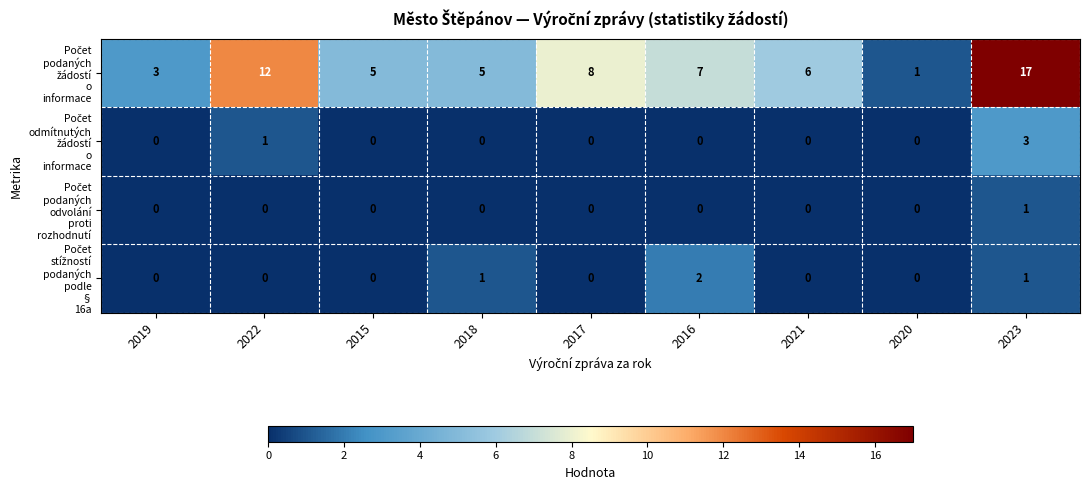

What is the maximum value shown in the chart?

17